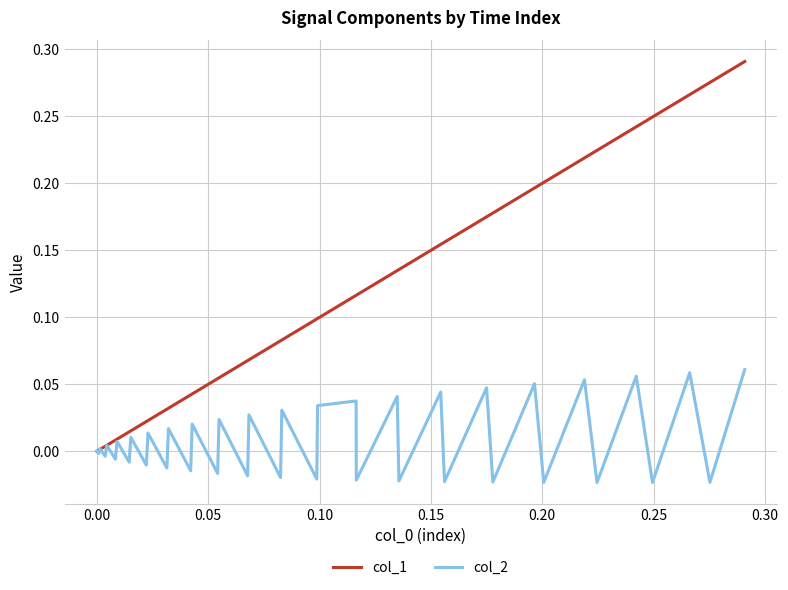

Which series has the largest range (max minus min)?

col_1